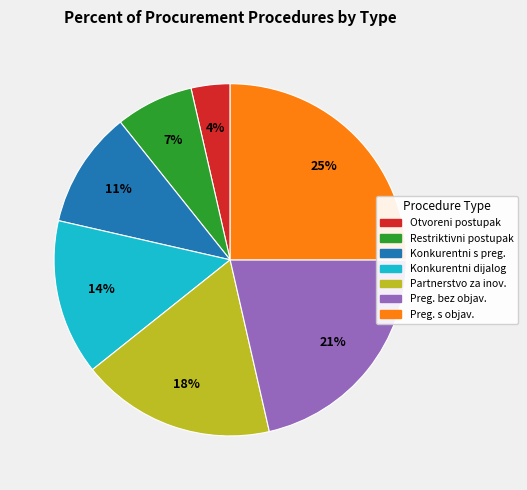

Does any single category account for the majority?

No